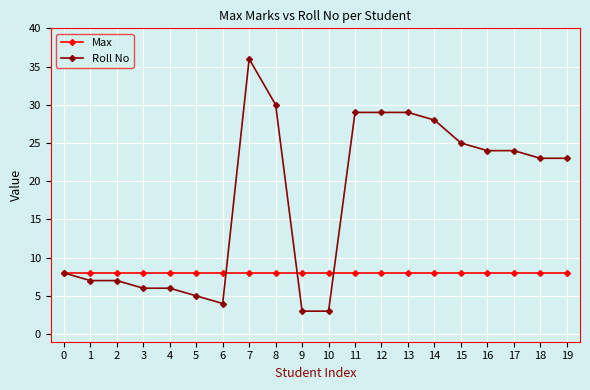

What is the maximum value shown in the chart?

36